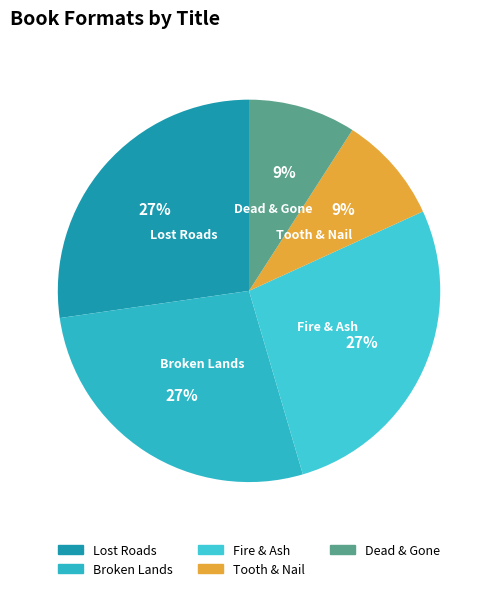

The Dead & Gone slice represents 1% of the pie. True or false?

False